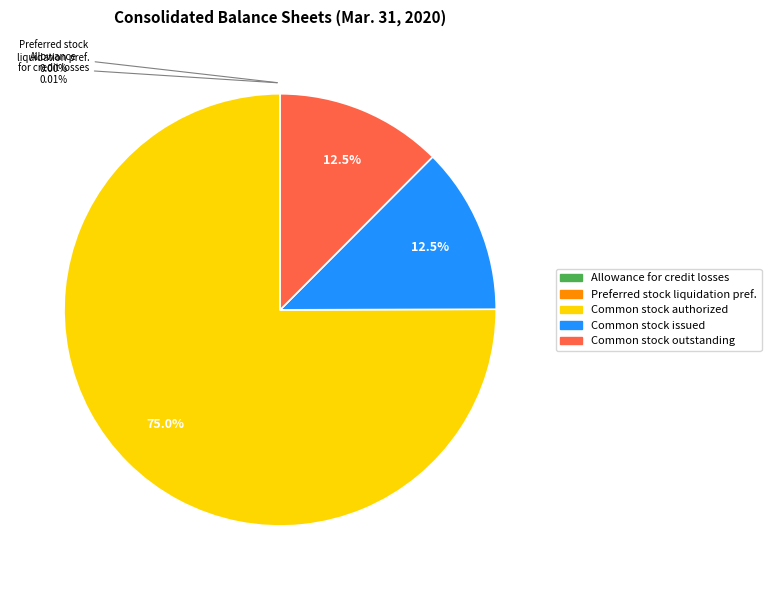

Is there any slice that represents more than half of the pie?

Yes